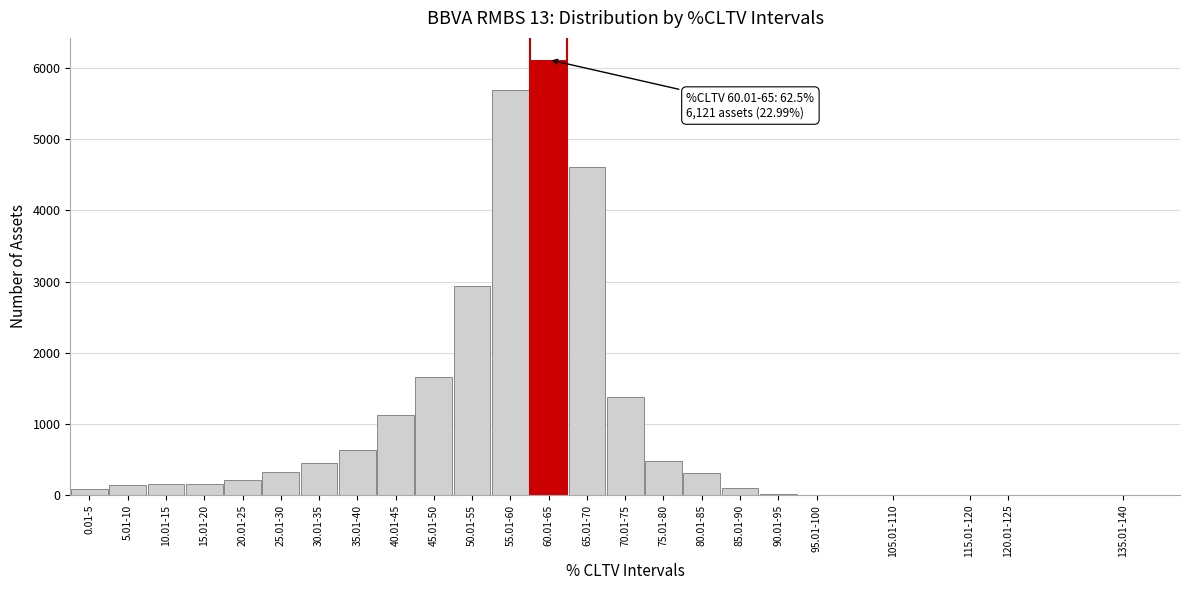

Is it true that the value at 70.01-75 is 904?

False